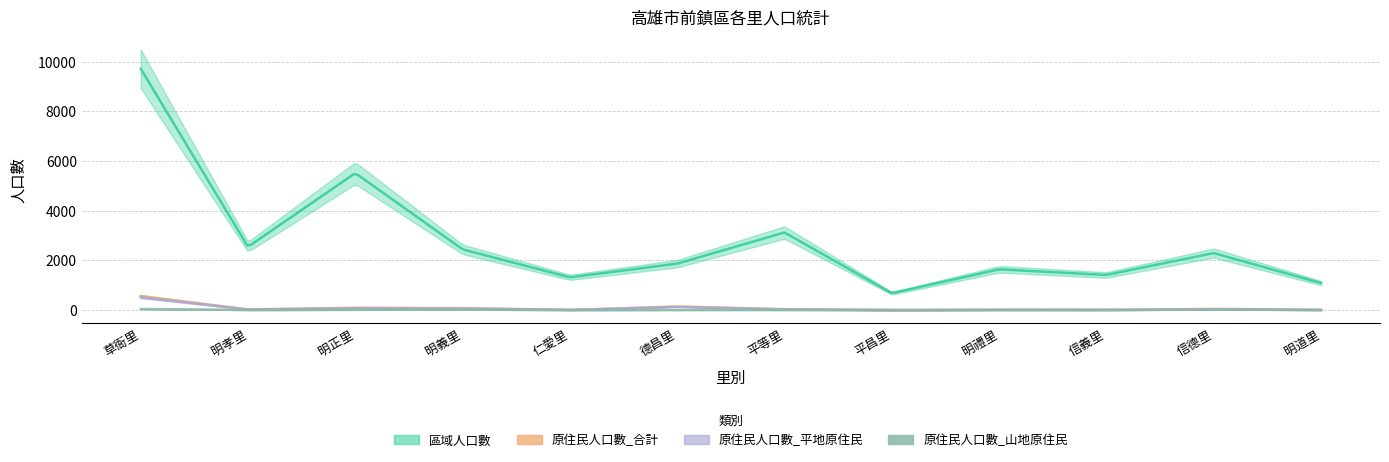

Reading left to right, what are all the values shown in this chart?

區域人口數: 9714	2550	5515	2446	1320	1871	3125	680	1643	1416	2297	1090
原住民人口數_合計: 566	30	97	83	10	146	37	2	21	12	53	14
原住民人口數_平地原住民: 519	25	83	62	8	137	28	2	16	9	28	11
原住民人口數_山地原住民: 47	5	14	21	2	9	9	0	5	3	25	3